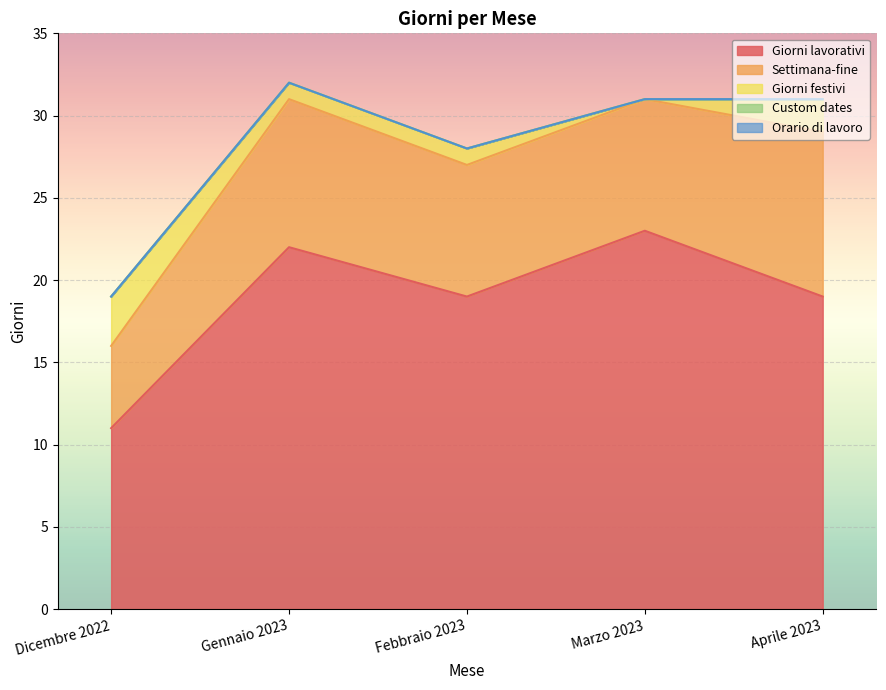

Which has a higher value, Gennaio 2023 or Aprile 2023?

Gennaio 2023